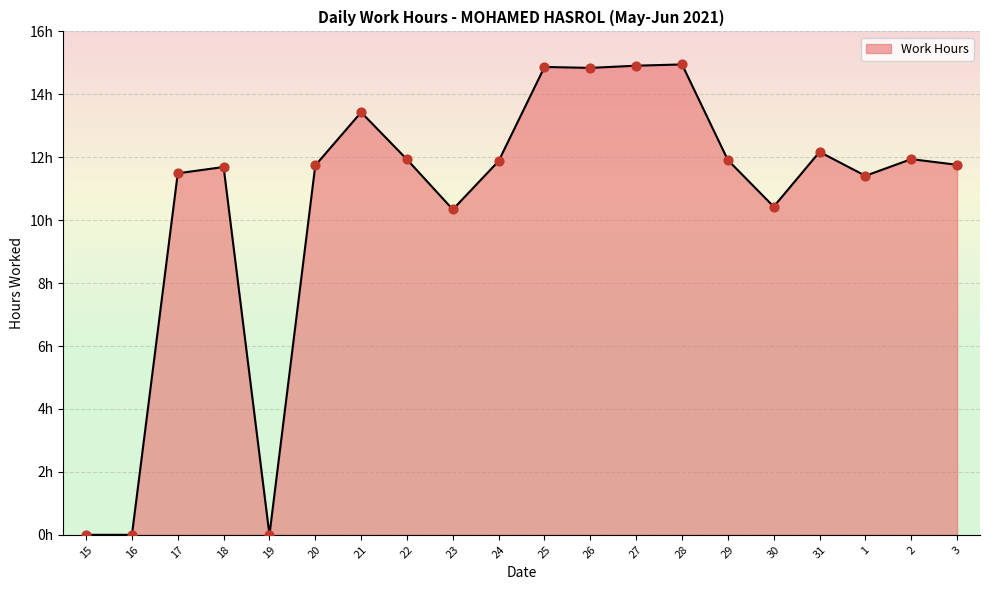

Between 30 and 28, which is larger?

28